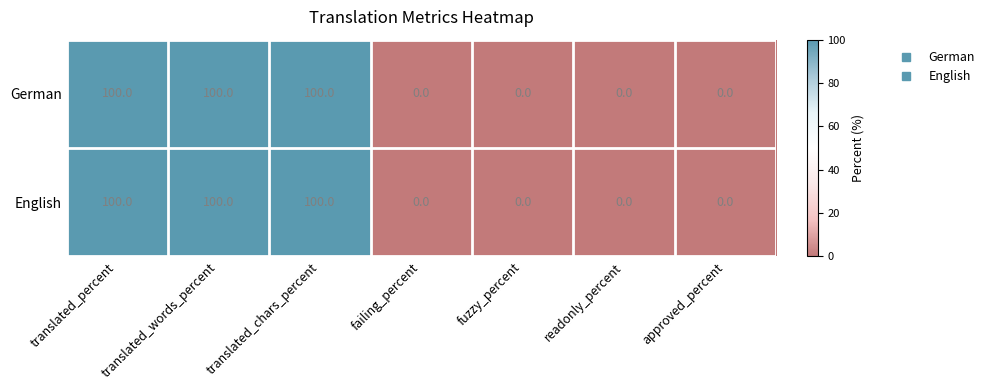

How many values in the English series exceed 0?

3